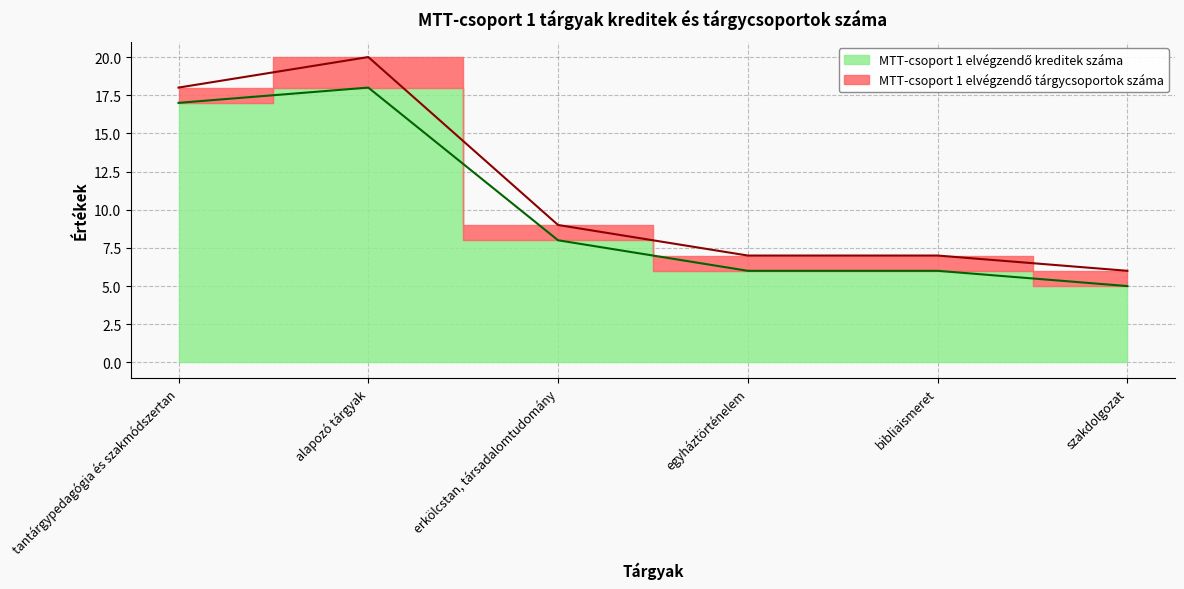

Does the chart display data point markers on the line(s)?

No